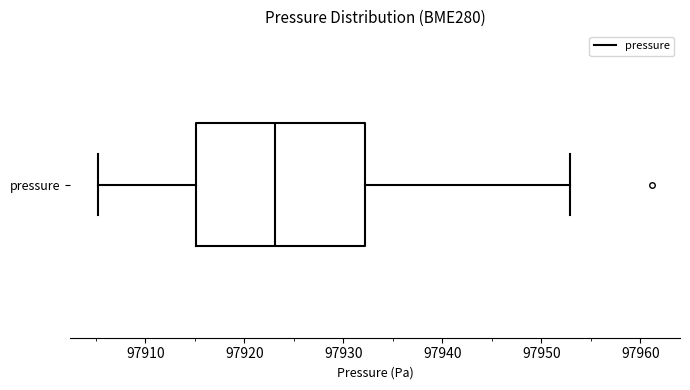

Transcribe this box plot: give where the median line is, the range the box spans, and where the two whiskers end, as read against the x-axis. The values are not printed on the chart, so give them approximately, as read against the axis.

median 97923, box 97915 to 97932, whiskers 97905 to 97953